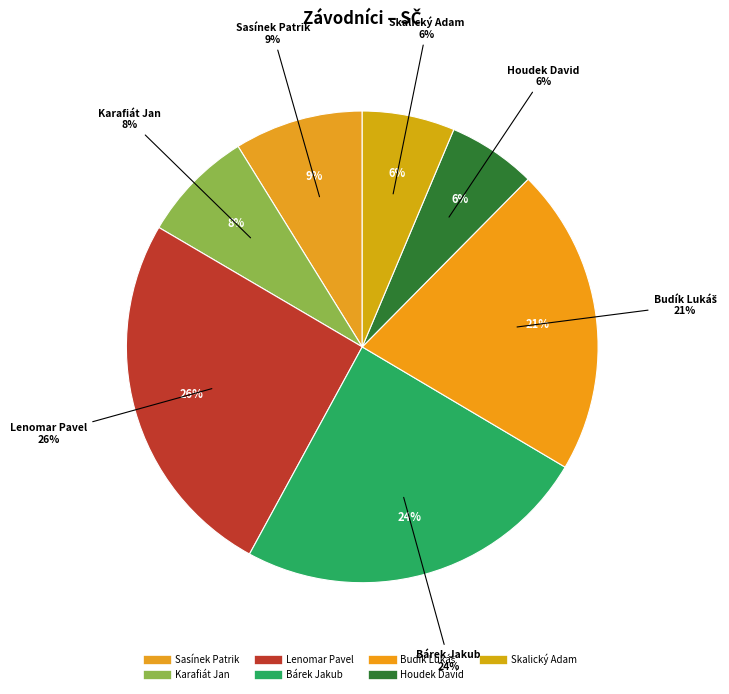

What is the change in value from Lenomar Pavel to Houdek David?

-141